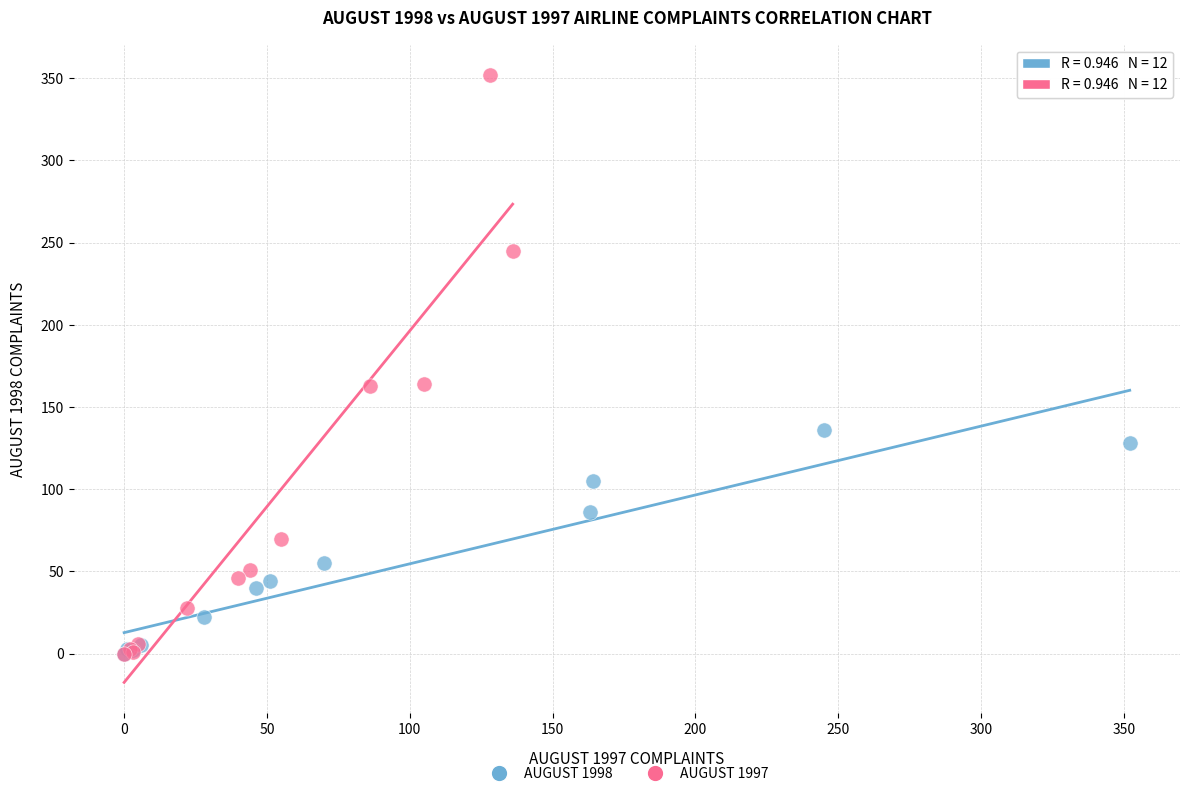

What are all the series names shown in the legend?

AUGUST 1998, AUGUST 1997